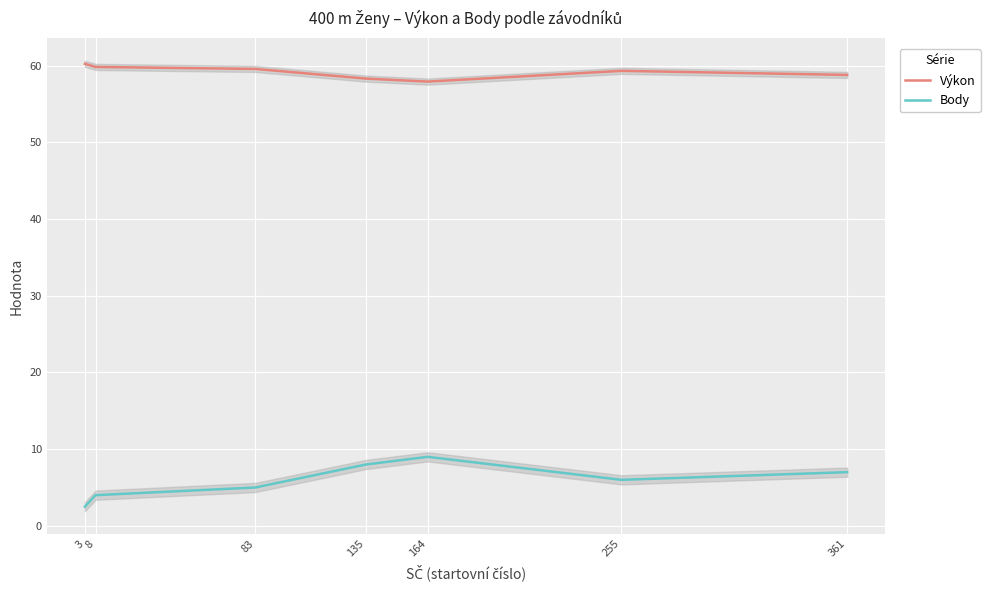

What value does the Body series have at 164?

9.0